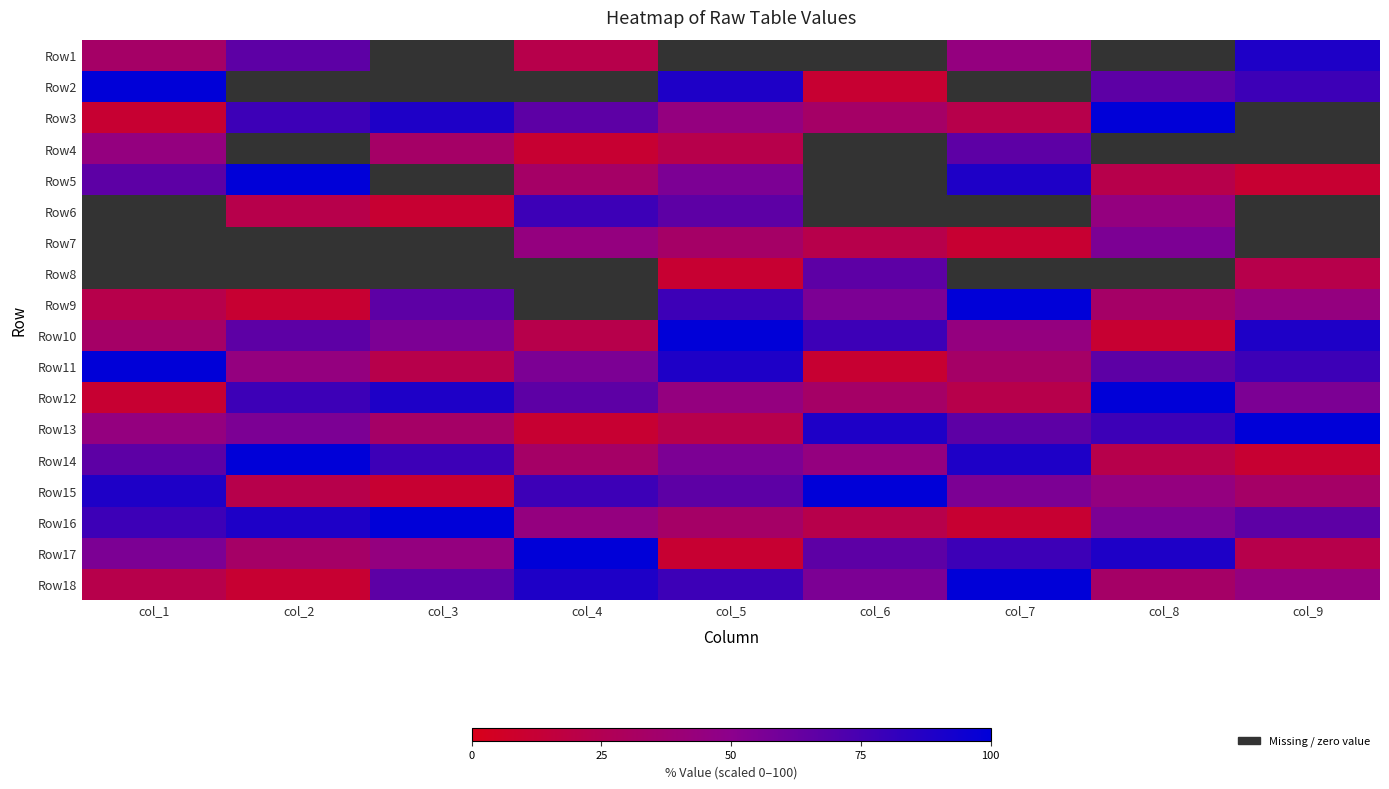

Count the number of data series in this chart.

18